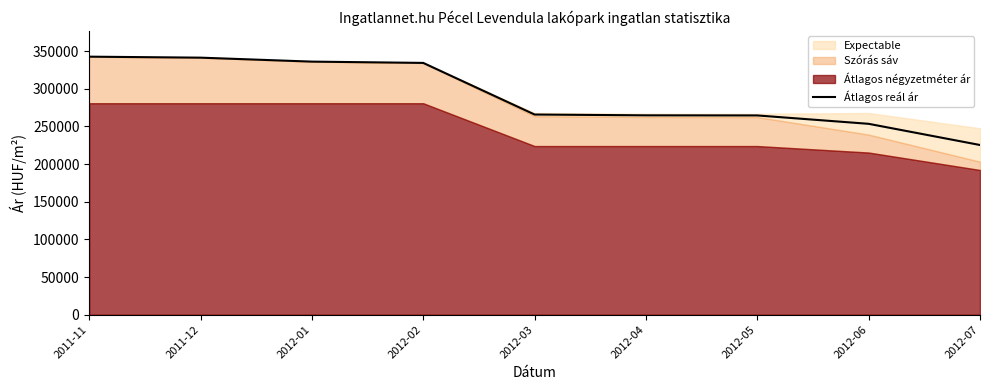

What is the value of the 5th point from the left?

265818